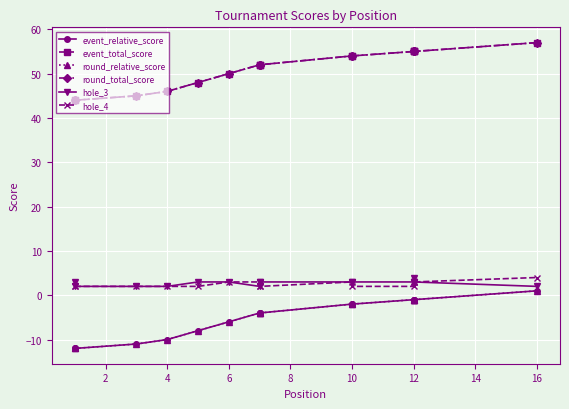

What is the difference between the maximum and minimum values in the event_total_score series?

13